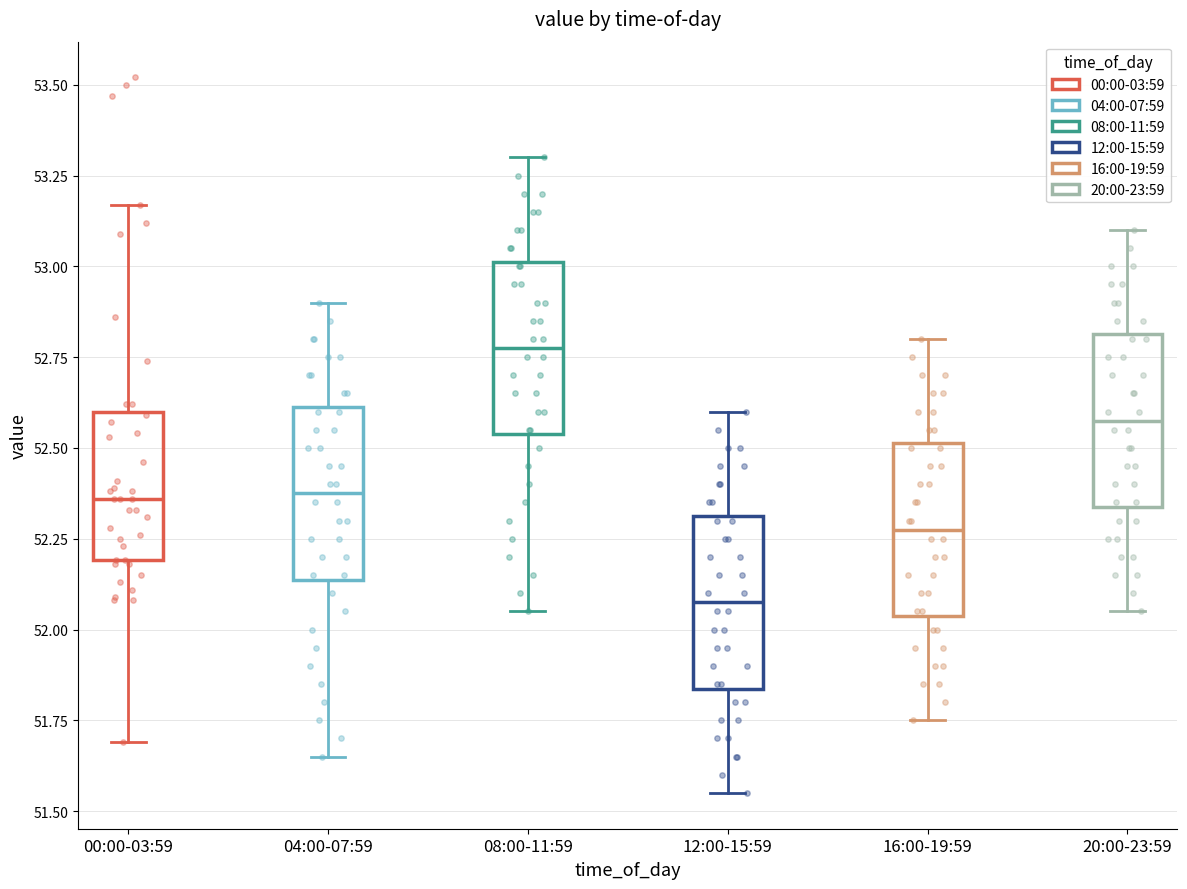

Reading left to right, transcribe this box plot: for each box, give where its median line is, the range the box spans, and where its two whiskers end, as read against the y-axis. The values are not printed on the chart, so give them approximately, as read against the axis.

00:00-03:59: median 52.35, box 52.20 to 52.60, whiskers 51.70 to 53.15
04:00-07:59: median 52.40, box 52.15 to 52.60, whiskers 51.65 to 52.90
08:00-11:59: median 52.80, box 52.55 to 53.00, whiskers 52.05 to 53.30
12:00-15:59: median 52.10, box 51.85 to 52.30, whiskers 51.55 to 52.60
16:00-19:59: median 52.30, box 52.05 to 52.50, whiskers 51.75 to 52.80
20:00-23:59: median 52.60, box 52.35 to 52.80, whiskers 52.05 to 53.10